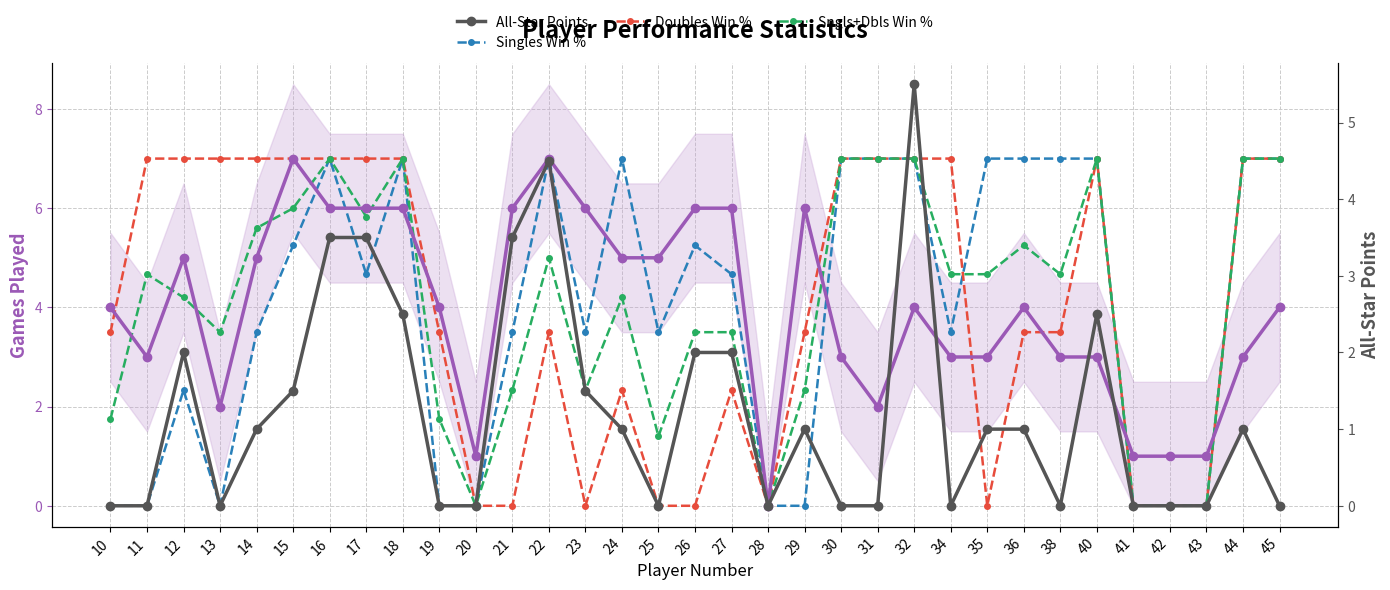

Which category has the highest value in the Games Played series?

15